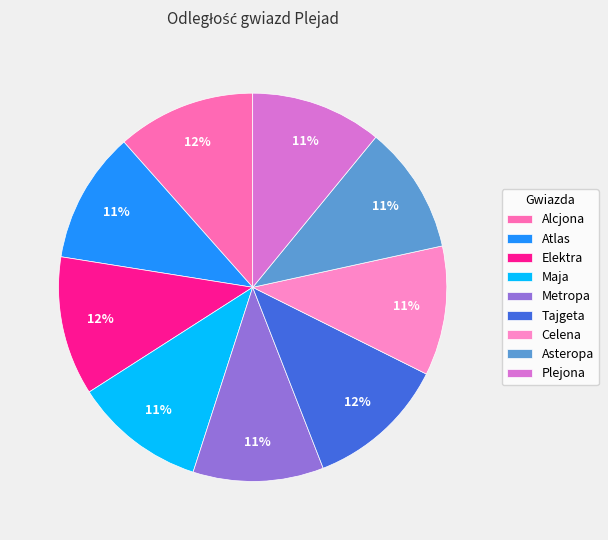

To the nearest percent, what percentage of the pie is Maja?

11%